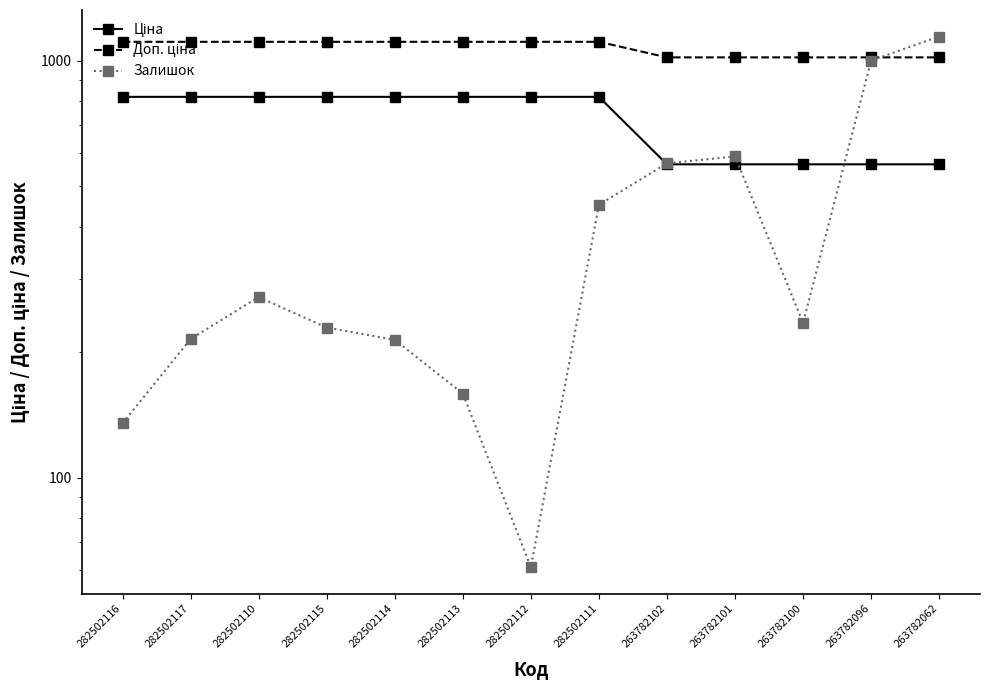

Which series has the largest range (max minus min)?

Залишок